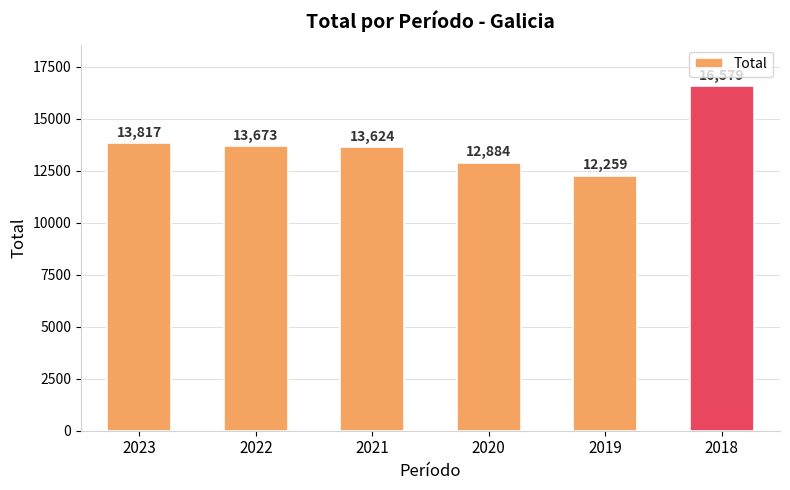

Count the number of data series in this chart.

1